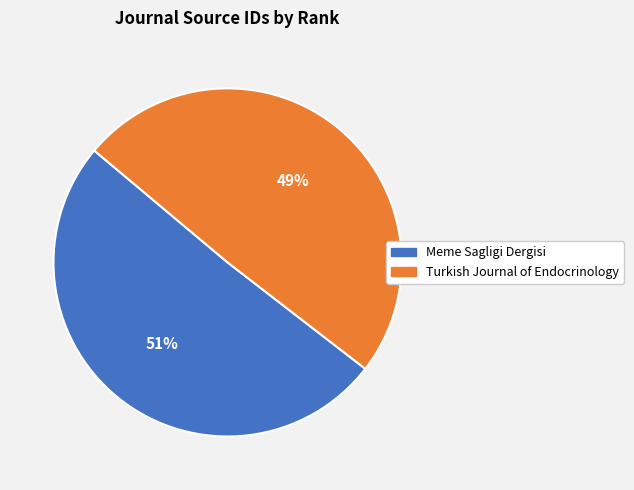

What is the ratio of the value at Turkish Journal of Endocrinology to the value at Meme Sagligi Dergisi?

1.0